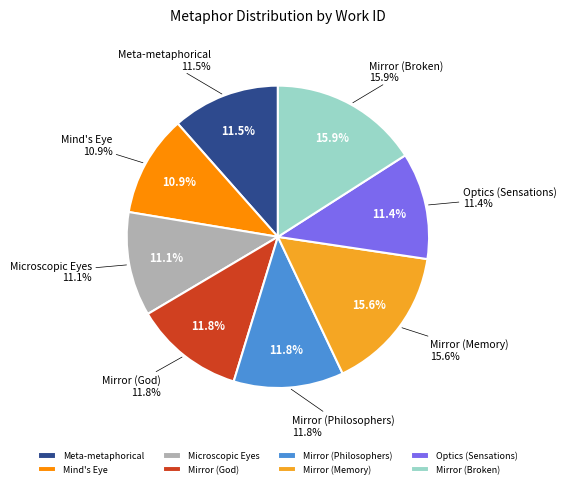

How many slices are in this pie chart?

8